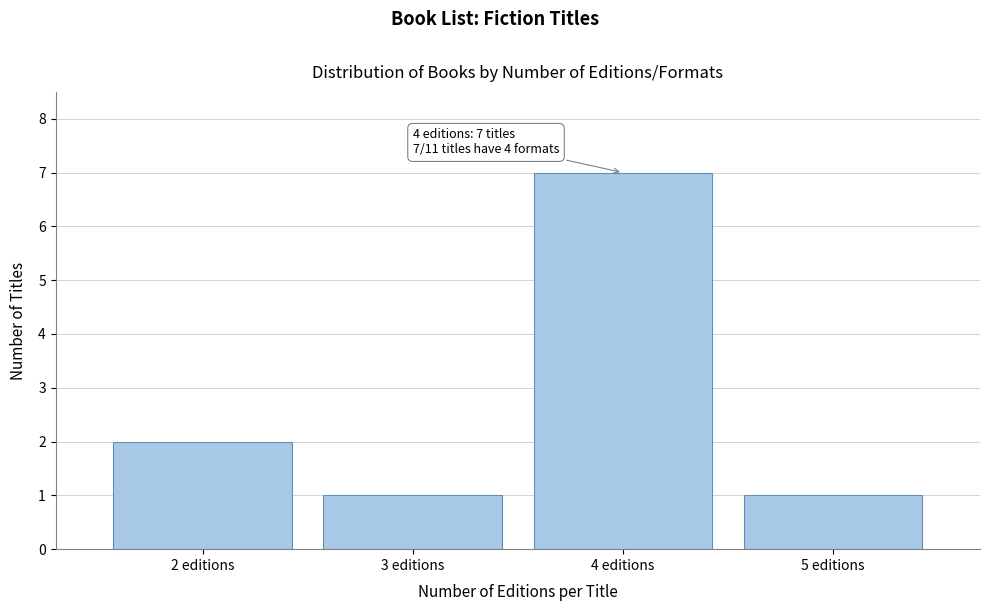

Reading left to right, what are all the values shown in this chart?

2	1	7	1